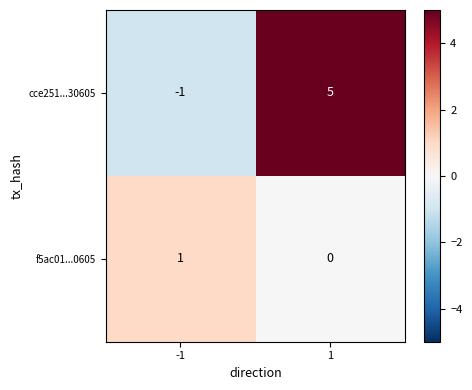

Which series has the widest spread of values?

cce251...30605